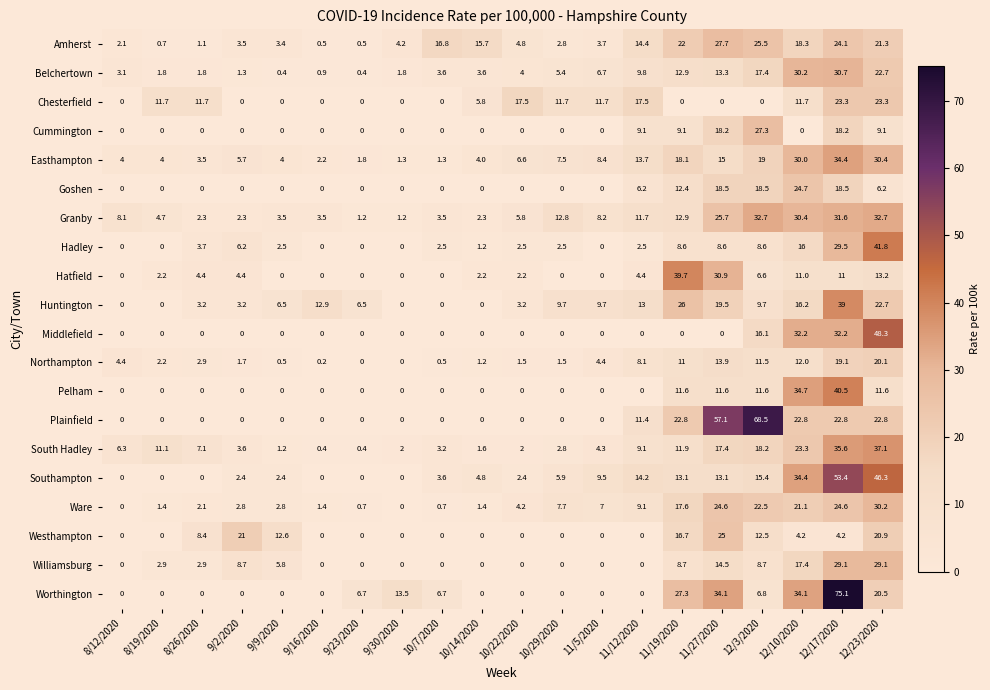

Which series has the largest total across all categories?

Granby